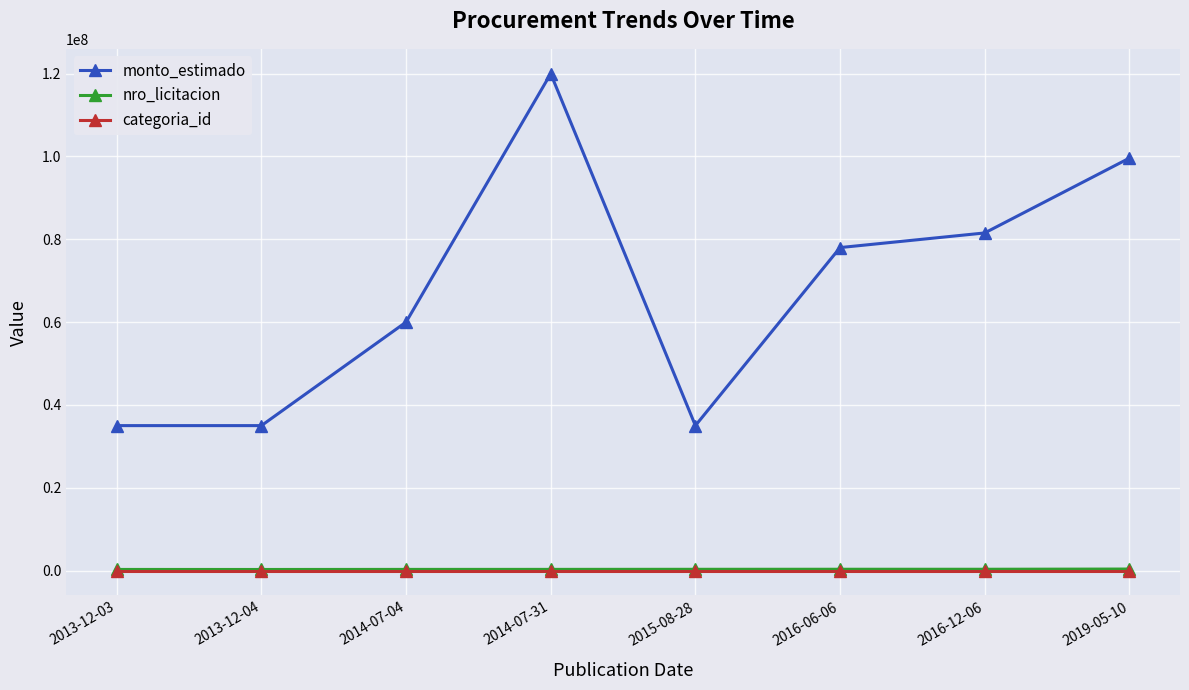

What is the value of the monto_estimado point at the 7th from the left?

81533333